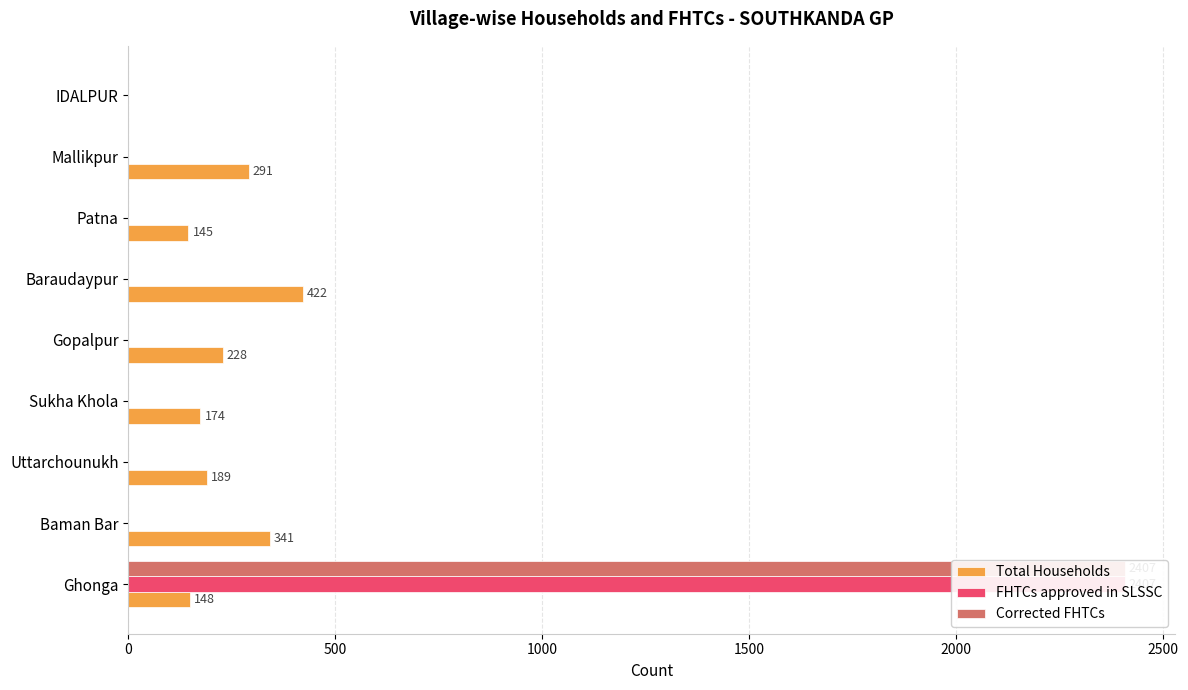

How many bars are there in each group?

3